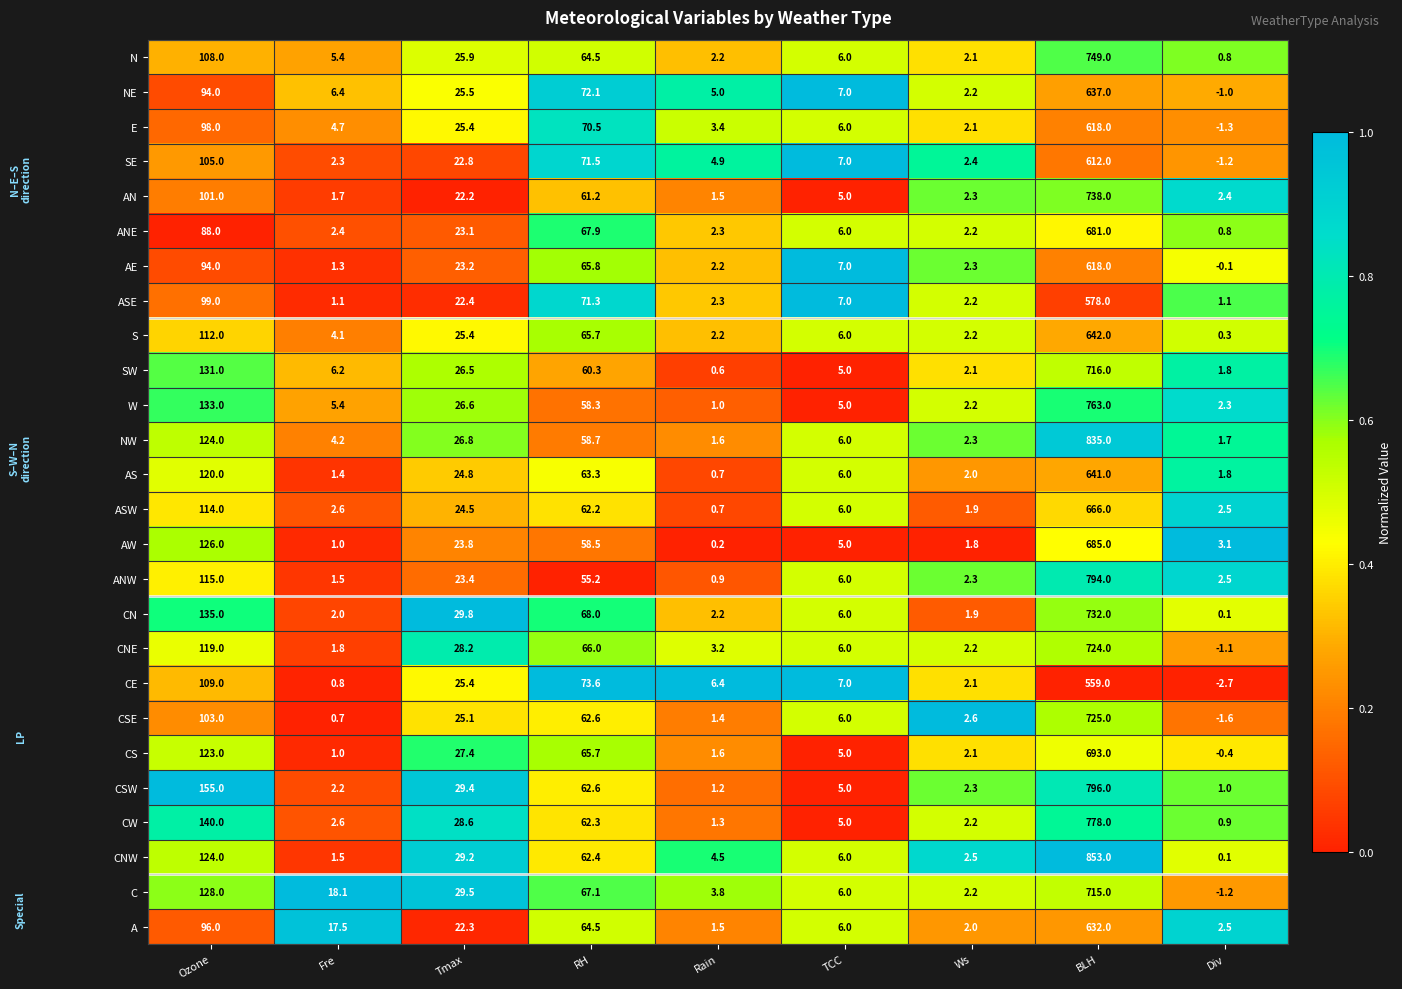

Which label corresponds to the smallest value in the chart?

Div